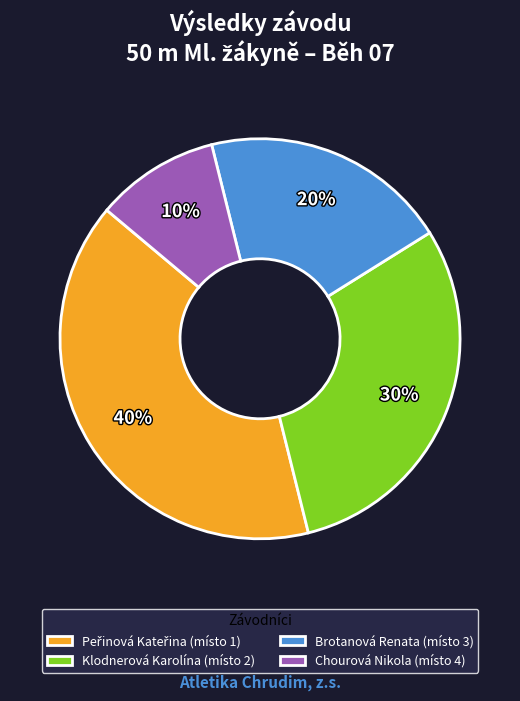

To the nearest percent, what is the combined percentage of Klodnerová Karolína and Chourová Nikola?

40%